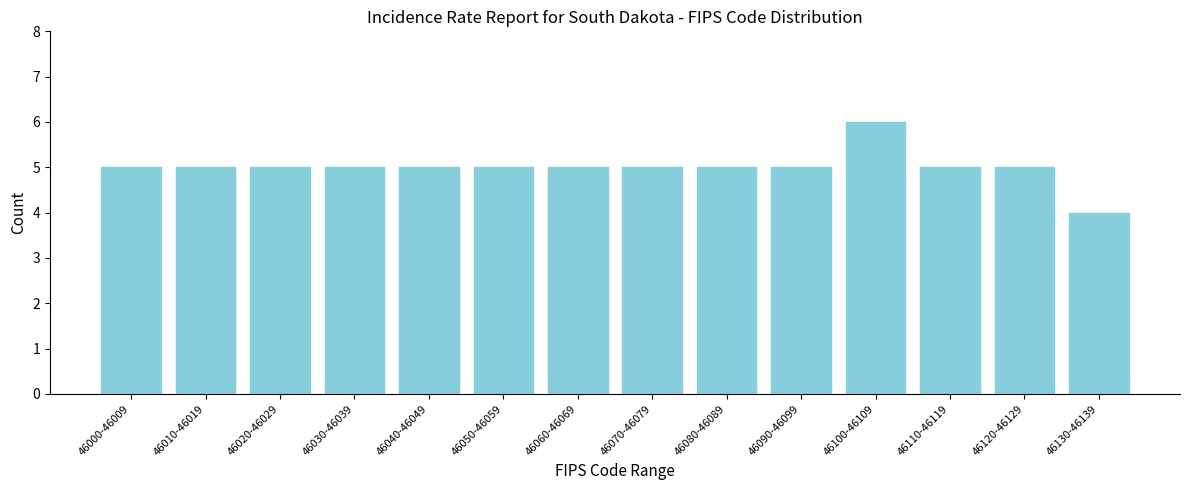

Reading left to right, what are all the values shown in this chart?

5	5	5	5	5	5	5	5	5	5	6	5	5	4